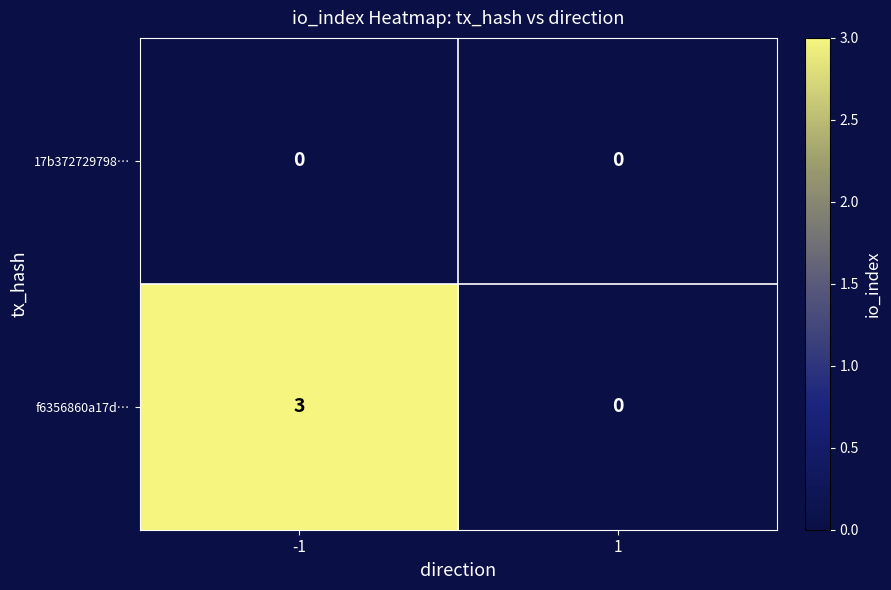

What is the spread (max minus min) of values at -1?

3